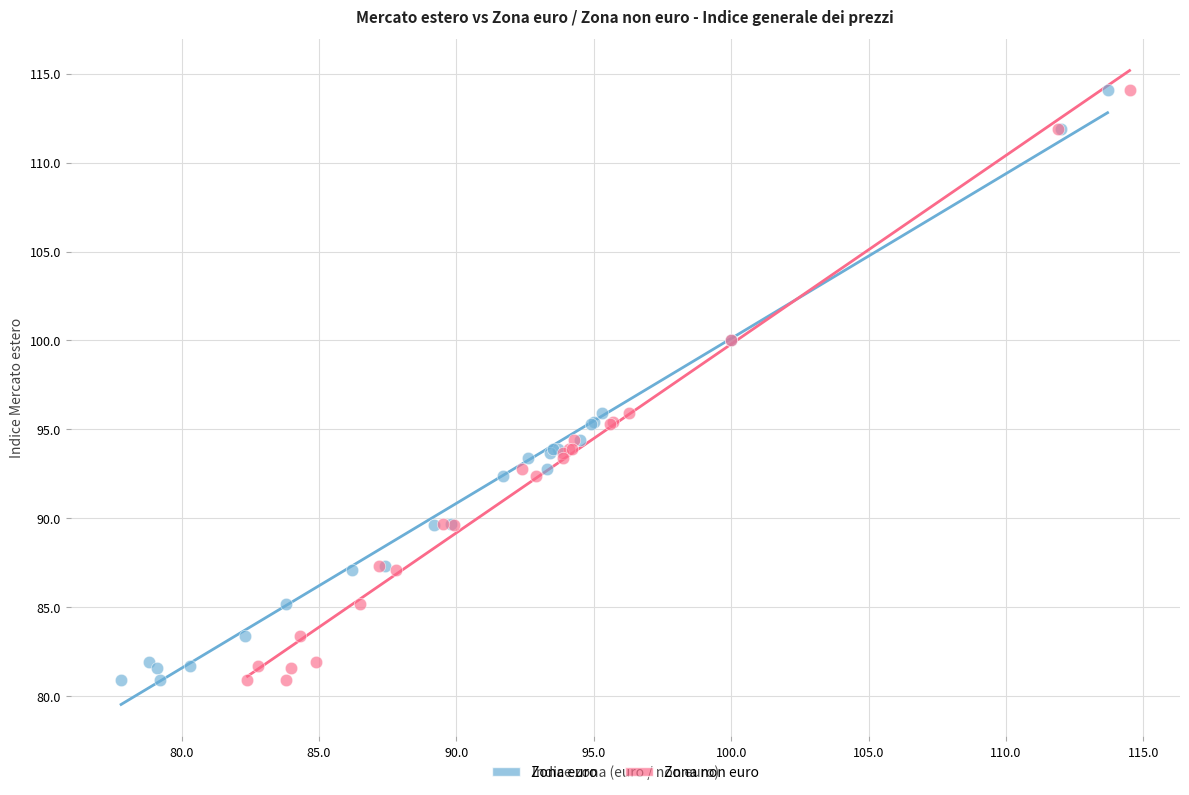

What are all the series names shown in the legend?

Zona euro, Zona non euro